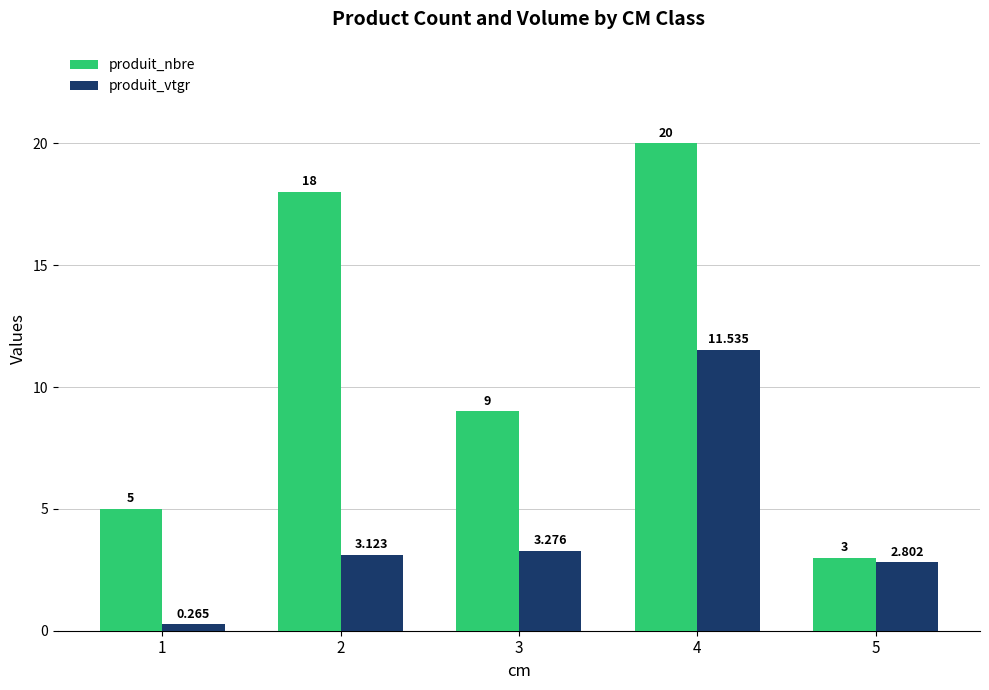

Which series has the largest total across all categories?

produit_nbre